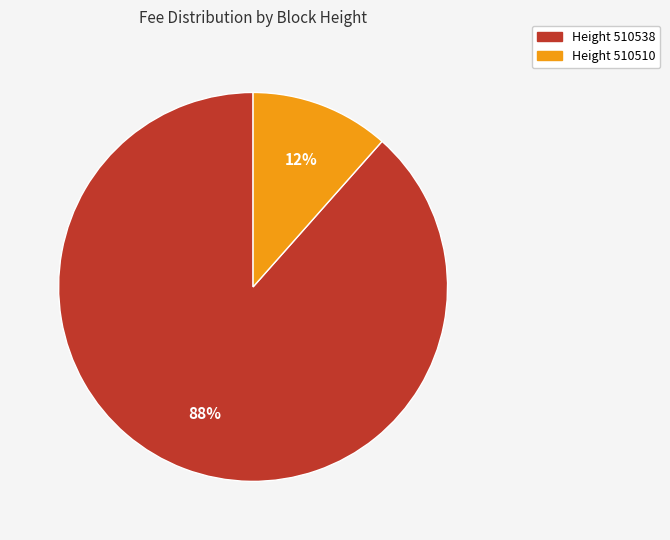

Is there a majority slice in this chart?

Yes